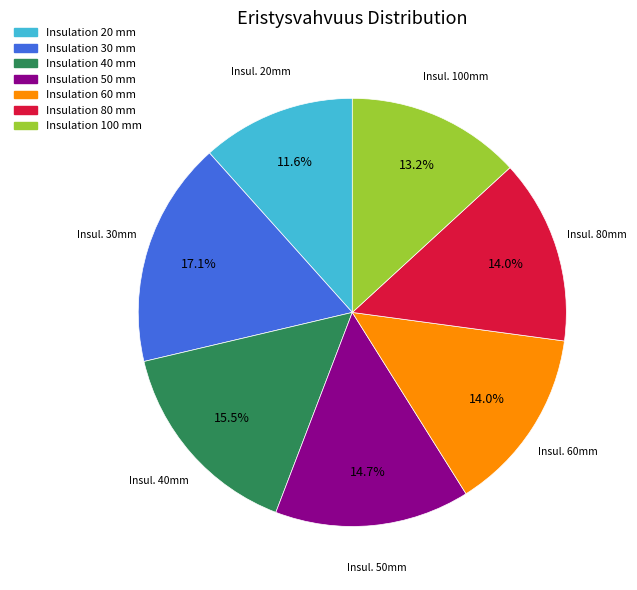

Which category has the biggest portion of the pie?

Insulation 30 mm